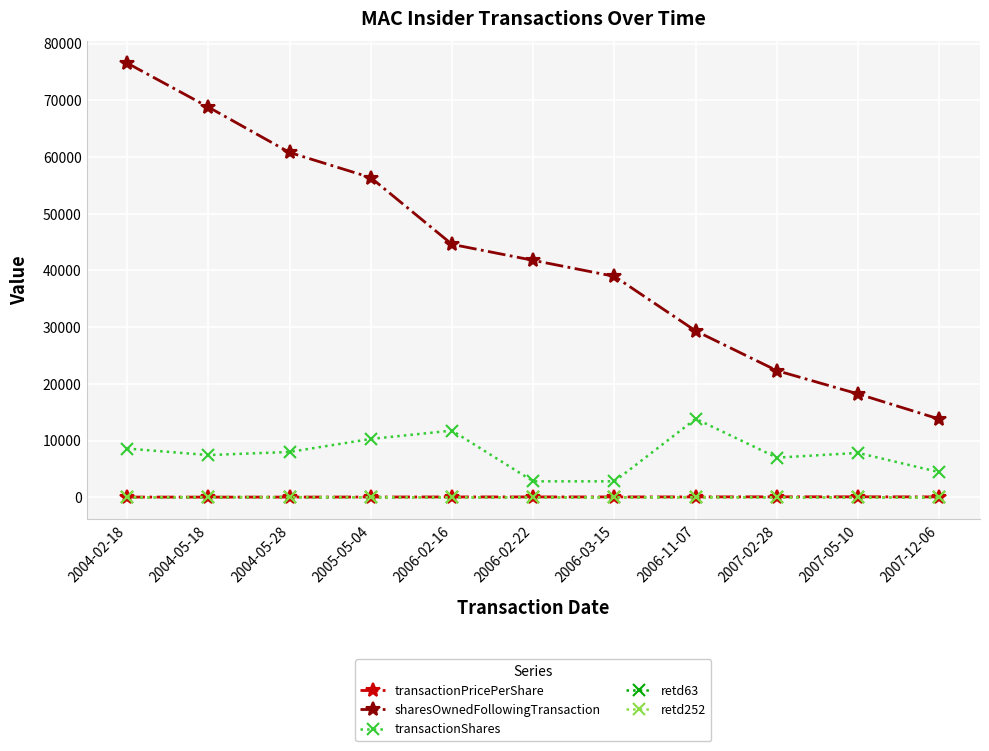

What position from the right is 2006-02-22?

6